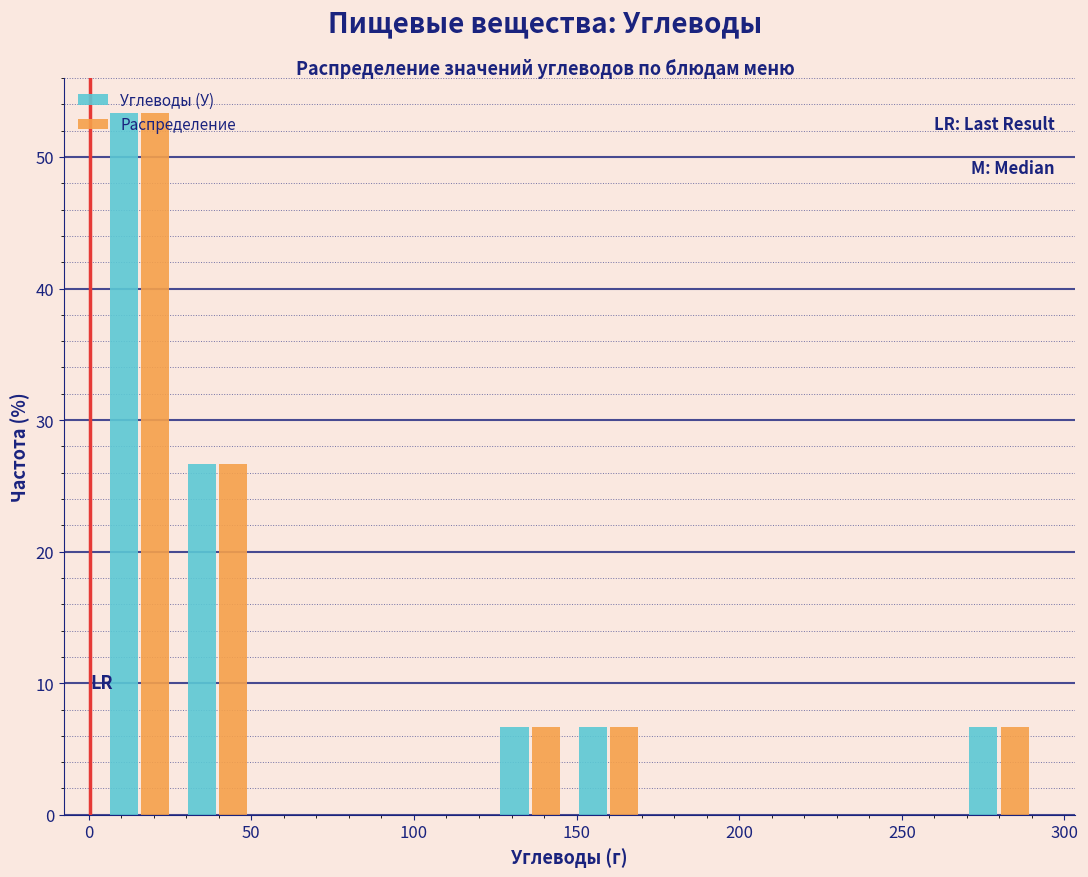

What is the height of the Распределение bar covering 30 to 50 on the x-axis? Neither the bar edges nor the heights are printed on the chart, so give them approximately, as read against the axes.

27